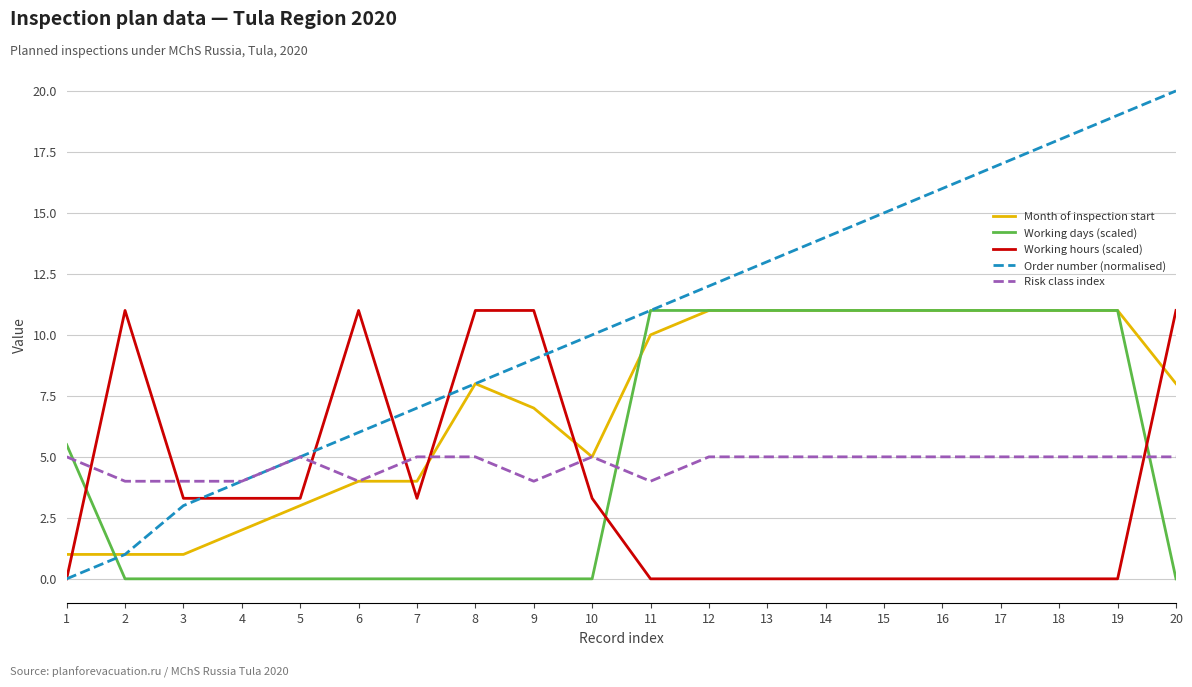

True or false: Risk class index and Working hours (scaled) intersect in this chart.

True